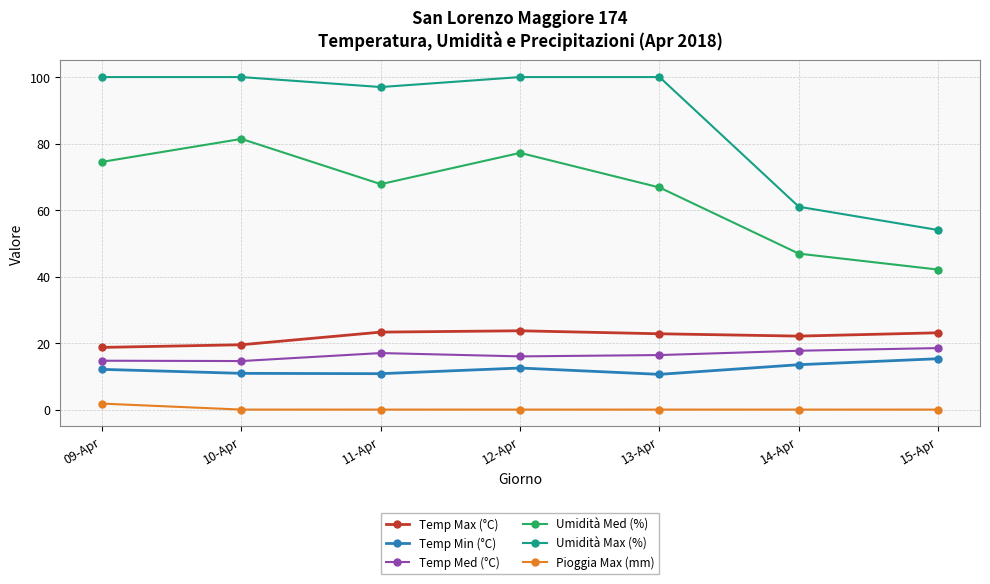

What is the sum of the Temp Min (°C) values at 13-Apr and 14-Apr?

24.1